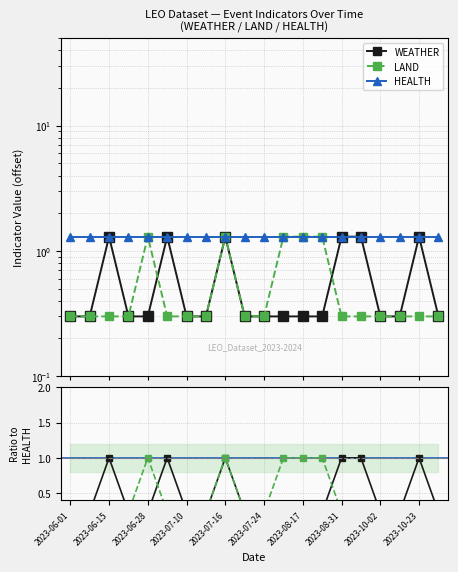

True or false: WEATHER and LAND intersect in this chart.

True